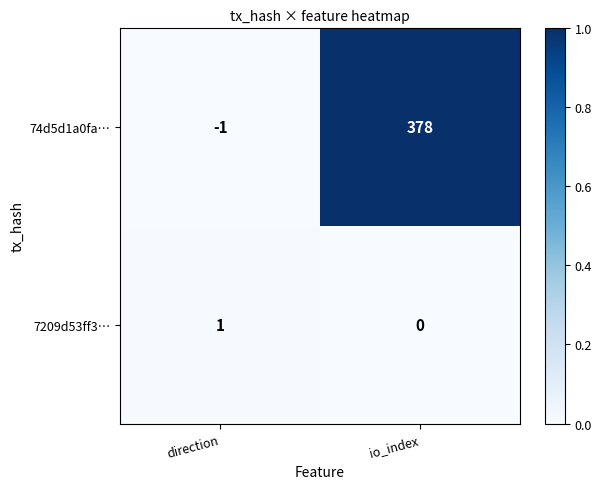

Rank the series by their maximum value, from highest to lowest.

74d5d1a0fa…, 7209d53ff3…